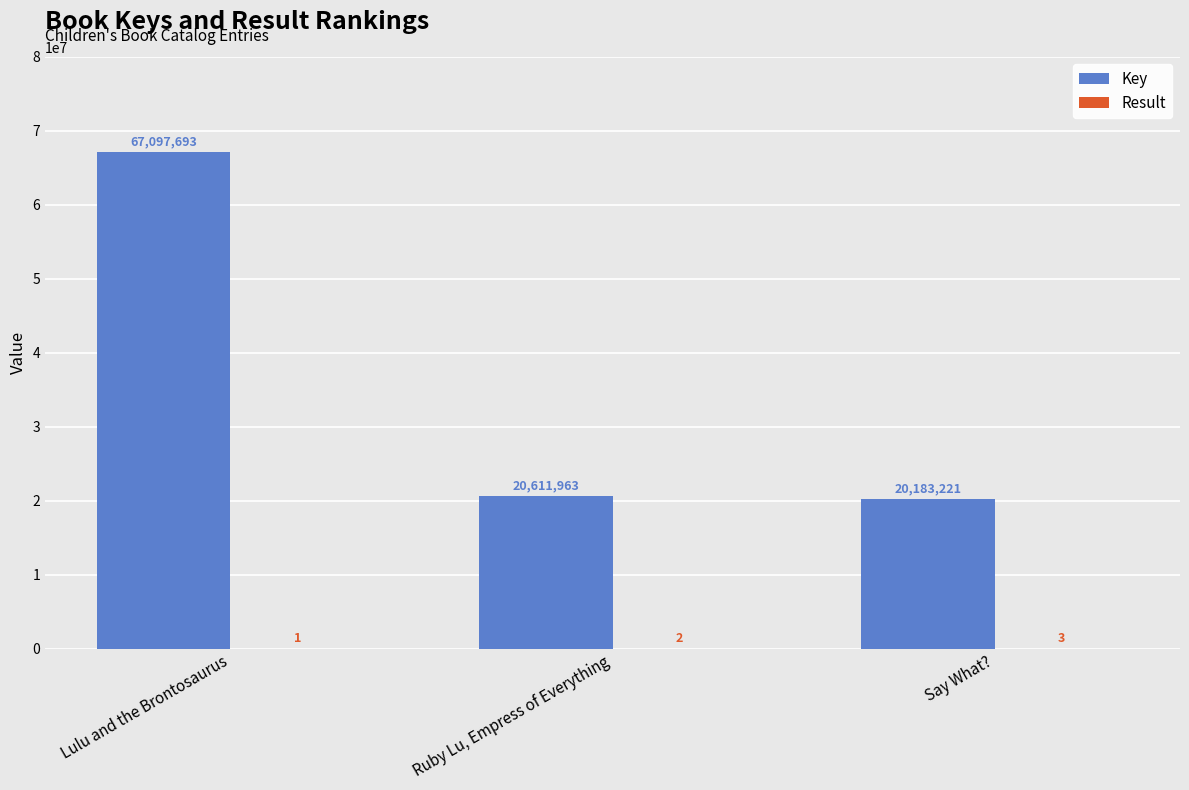

How many categories are shown in the chart?

3